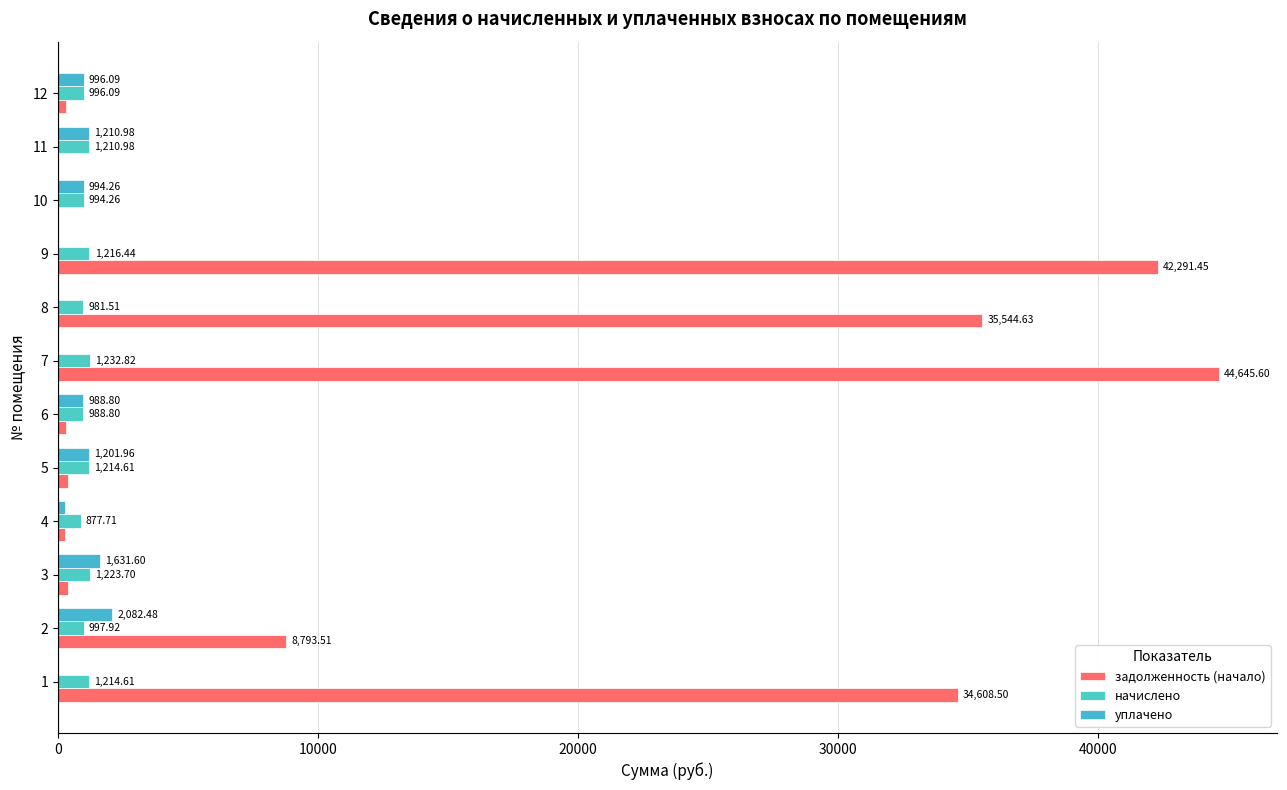

At which label does уплачено reach its peak?

2